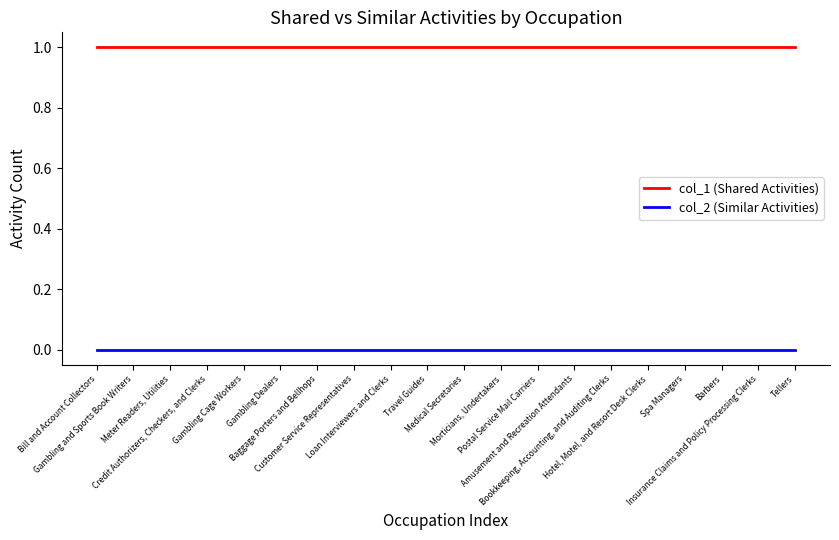

Reading right to left, what are all the values shown in this chart?

col_1 (Shared Activities): 1	1	1	1	1	1	1	1	1	1	1	1	1	1	1	1	1	1	1	1
col_2 (Similar Activities): 0	0	0	0	0	0	0	0	0	0	0	0	0	0	0	0	0	0	0	0